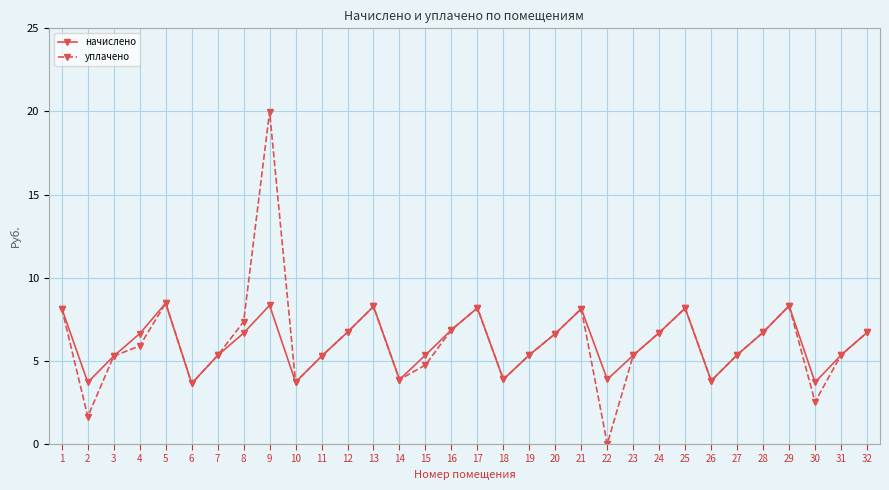

What is the value of the начислено point at the 5th from the left?

8.5